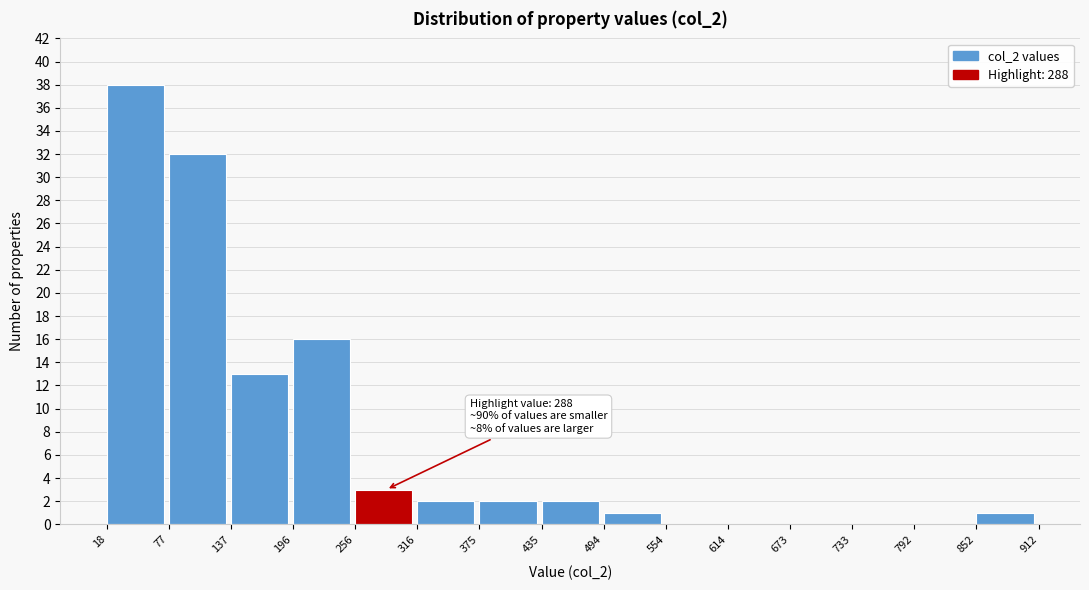

Over which range of the x-axis is the bar tallest?

18 to 77